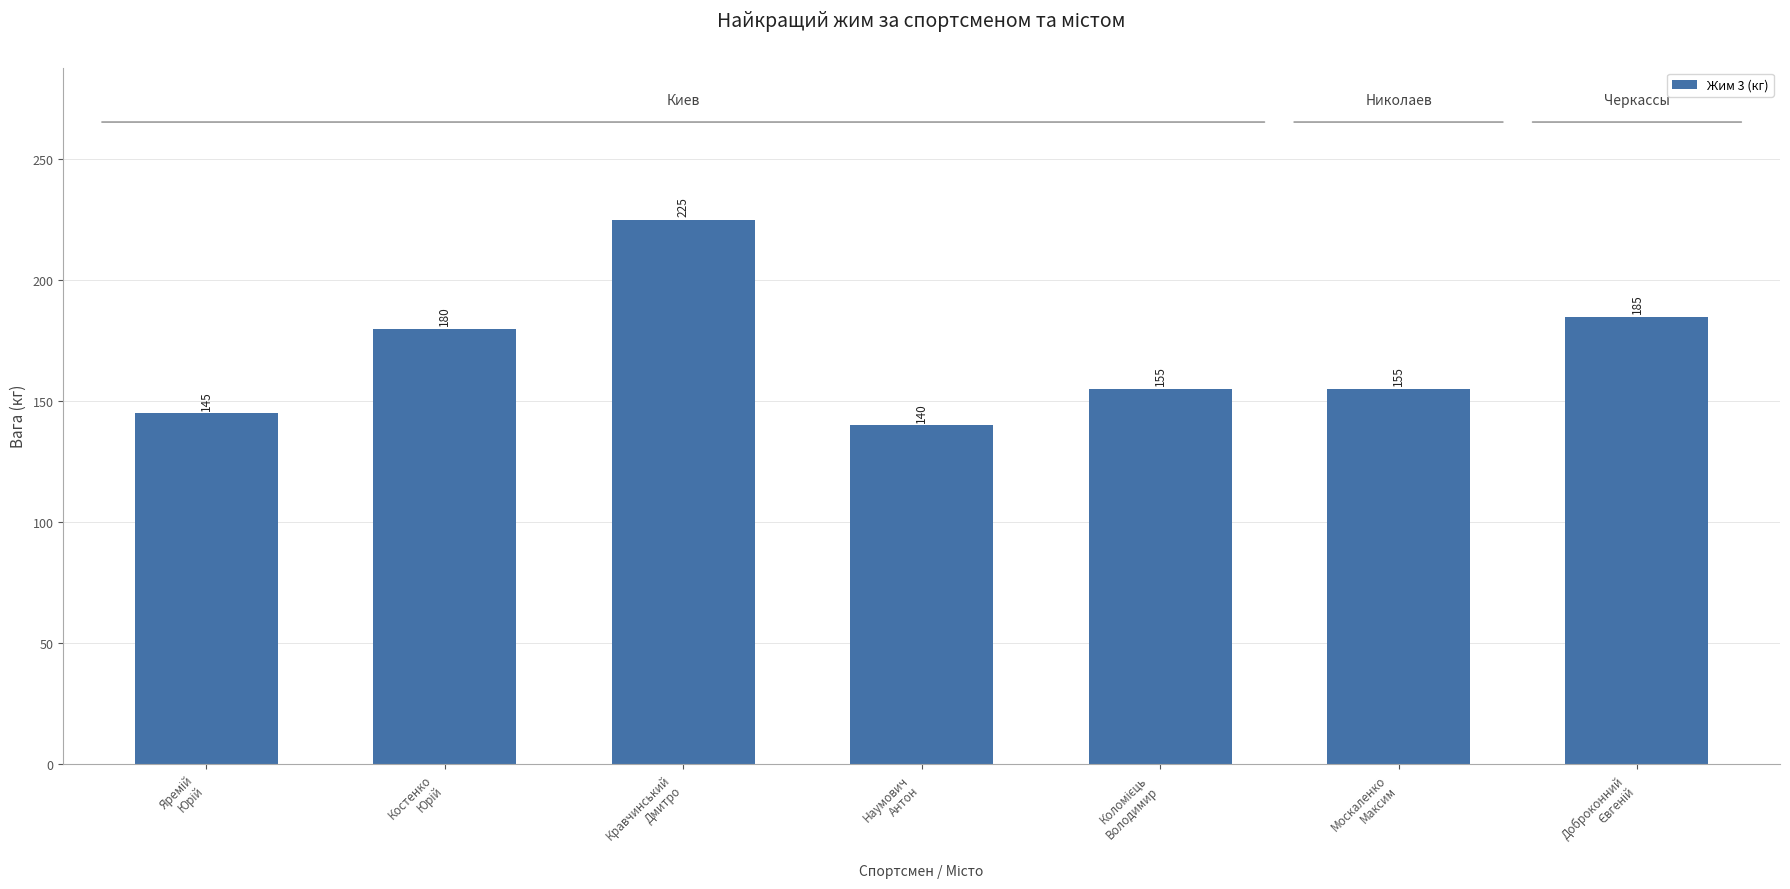

What is the greatest value displayed?

225